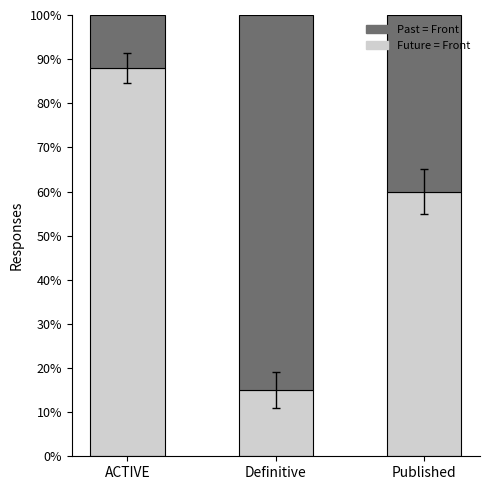

Are the bars grouped side by side (vs. stacked)?

No